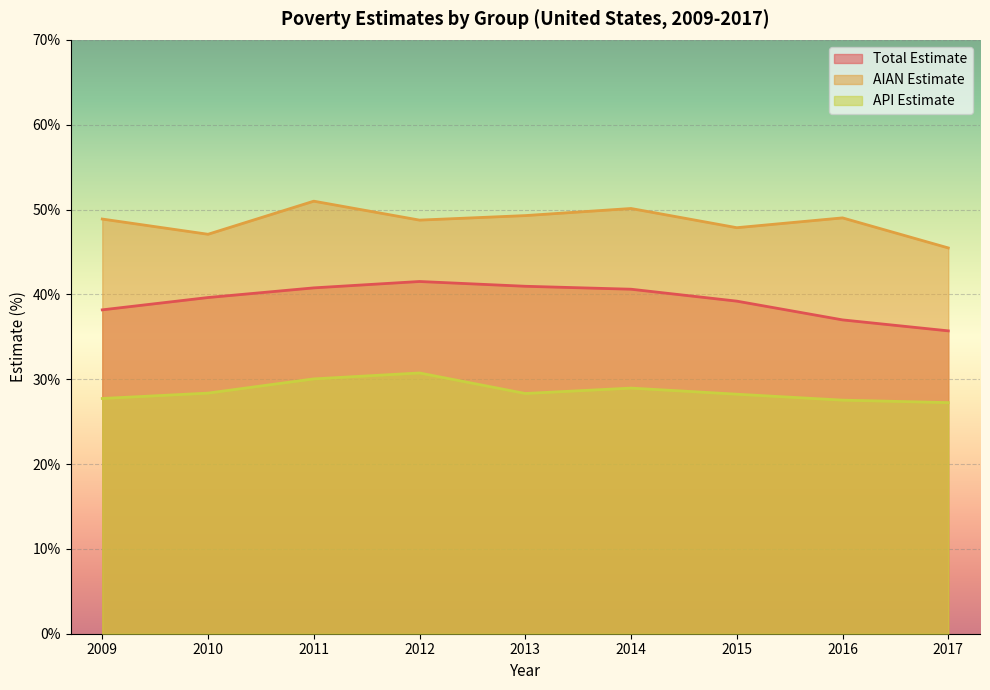

True or false: Total Estimate and API Estimate cross at least once.

False